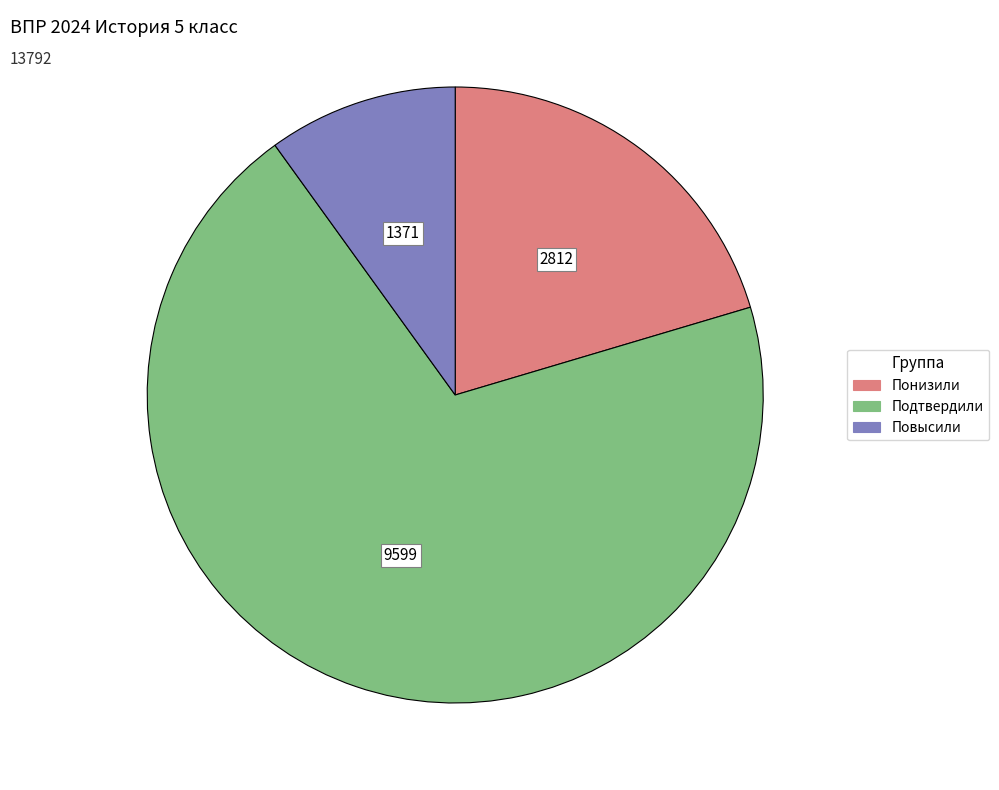

How many segments does this pie chart have?

3